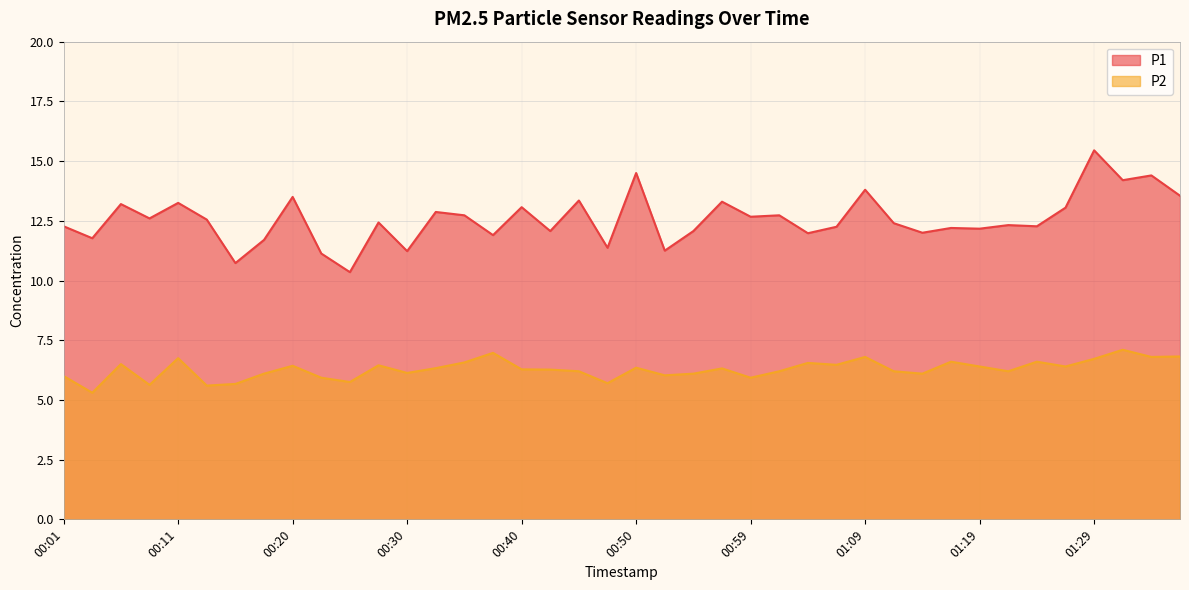

List the series in order of their peak value, highest first.

P1, P2